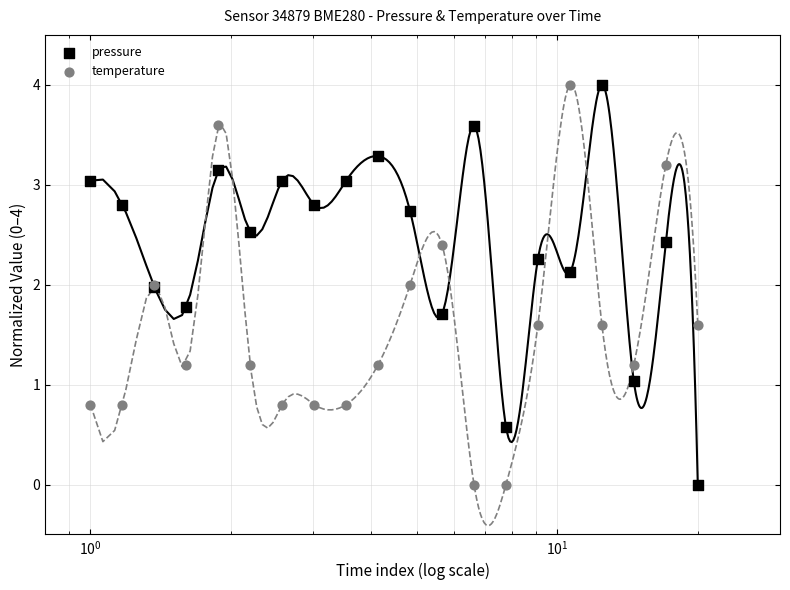

Which series contains the highest Y value?

pressure